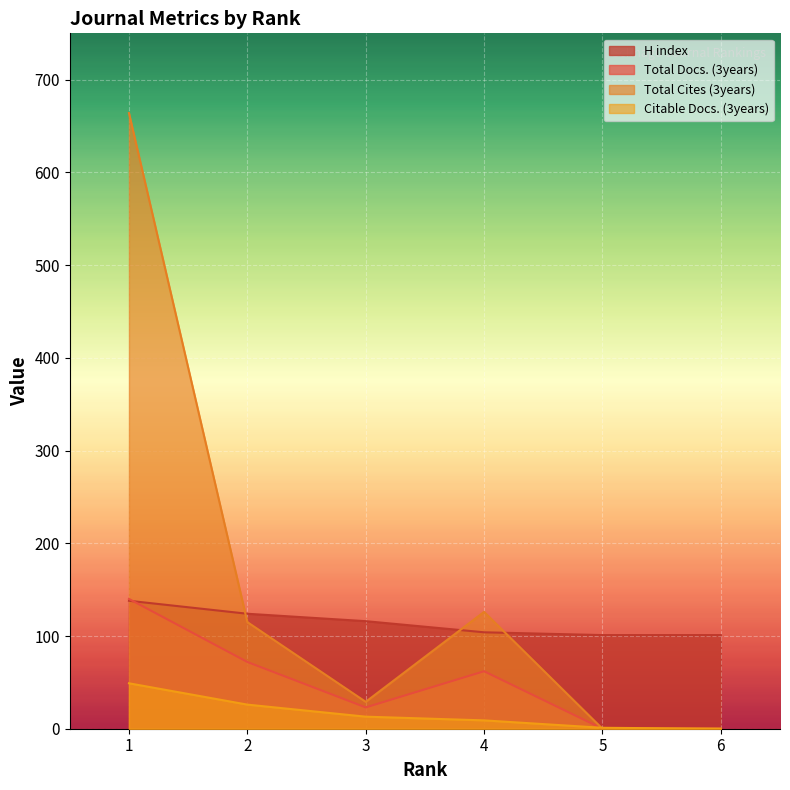

What is the sum of the Total Cites (3years) values at 1 and 3?

693